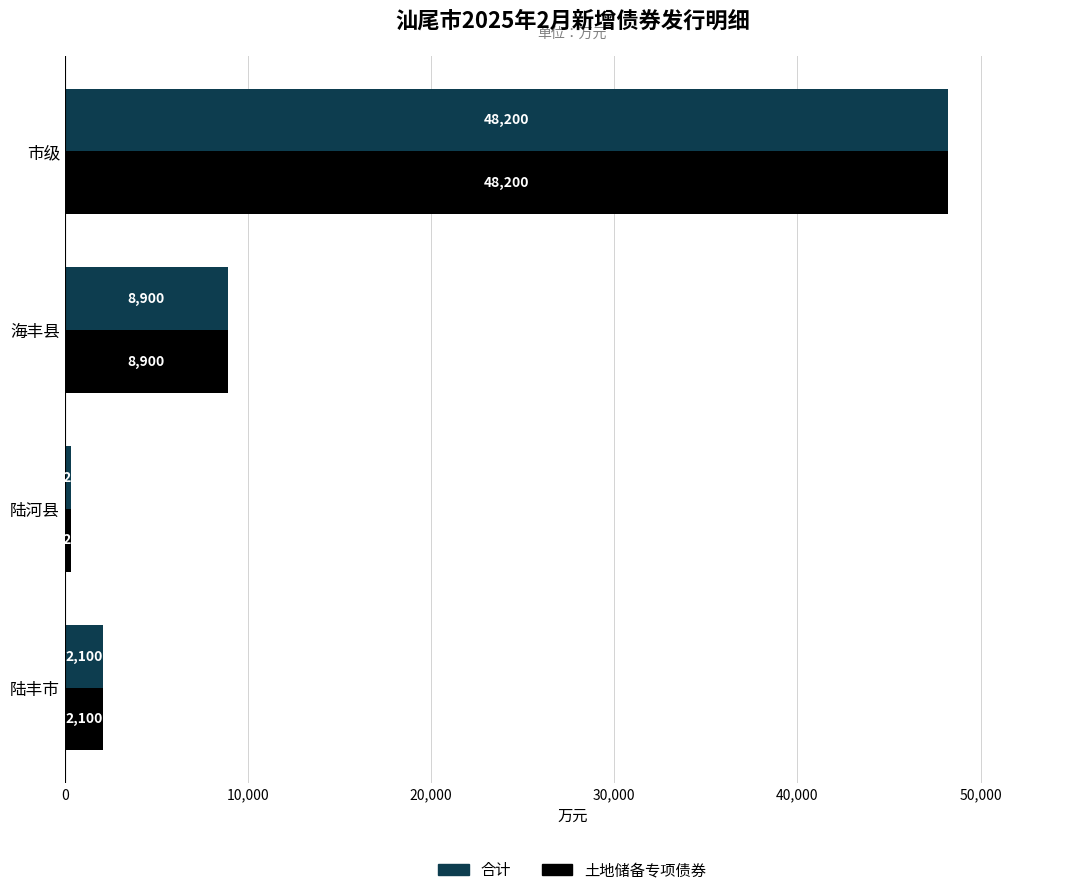

Which category has the lowest value in the 合计 series?

陆河县